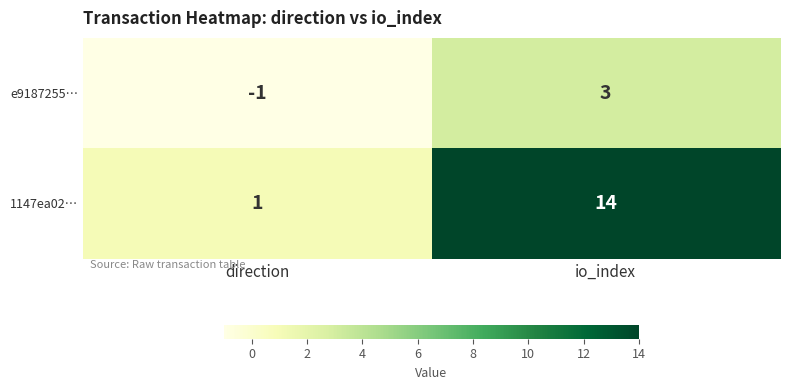

Is it true that e9187255… equals 5 at io_index?

False